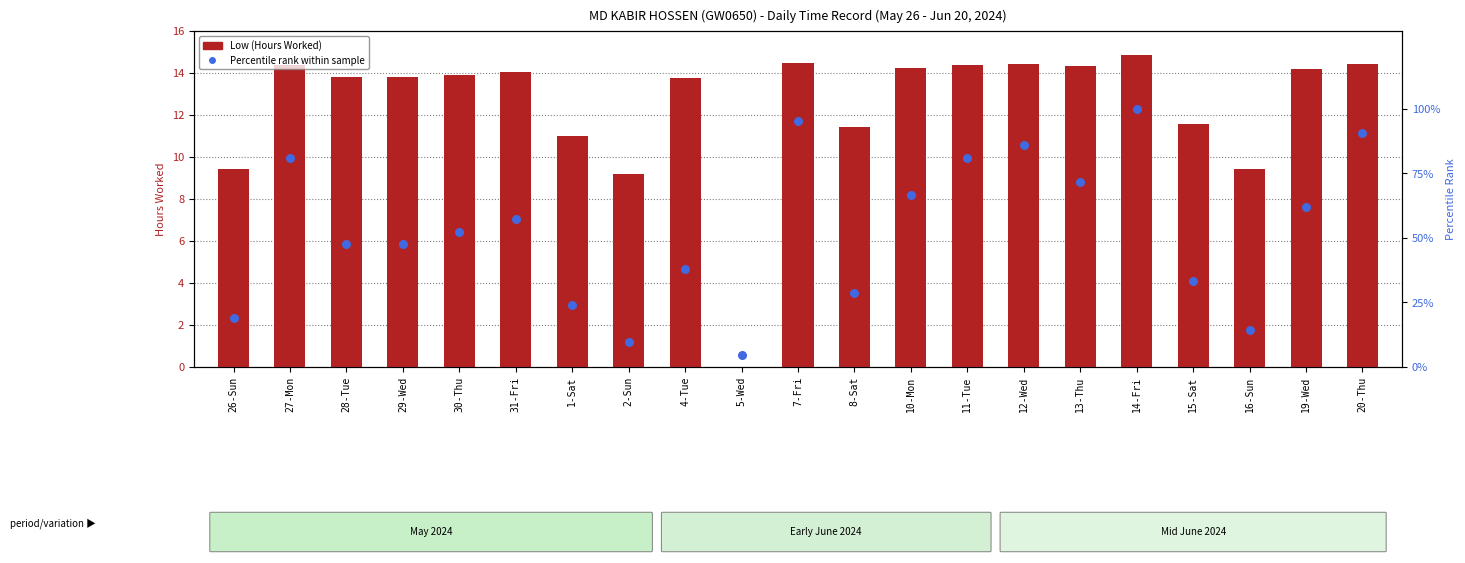

Which series reaches the maximum Y coordinate?

Percentile rank within sample